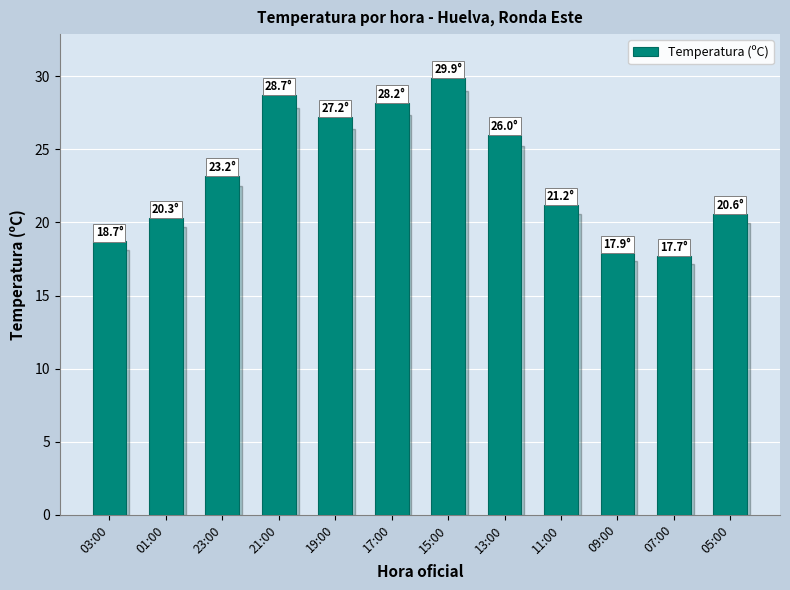

Which label corresponds to the largest value in the chart?

15:00